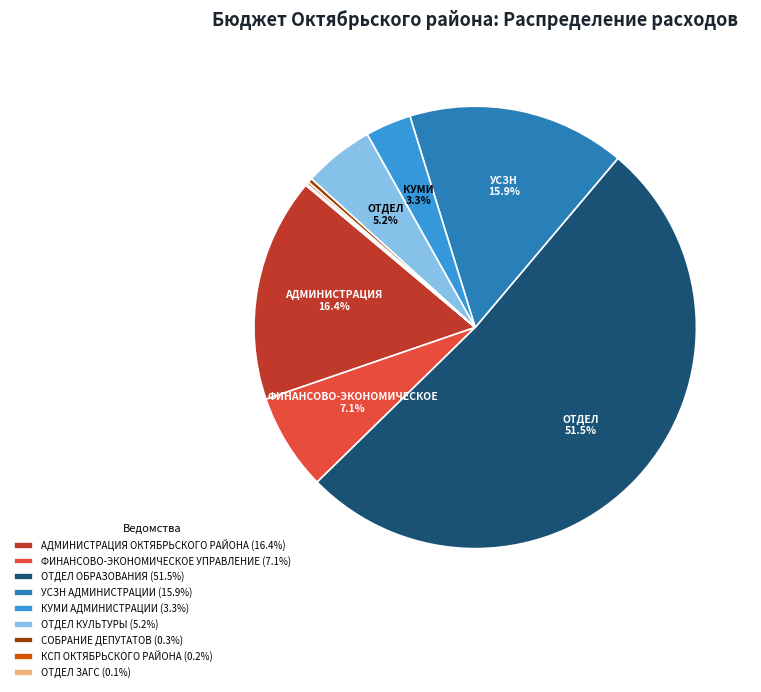

Combined, do АДМИНИСТРАЦИЯ ОКТЯБРЬСКОГО РАЙОНА (16.4%) and ФИНАНСОВО-ЭКОНОМИЧЕСКОЕ УПРАВЛЕНИЕ (7.1%) account for over 50%?

No